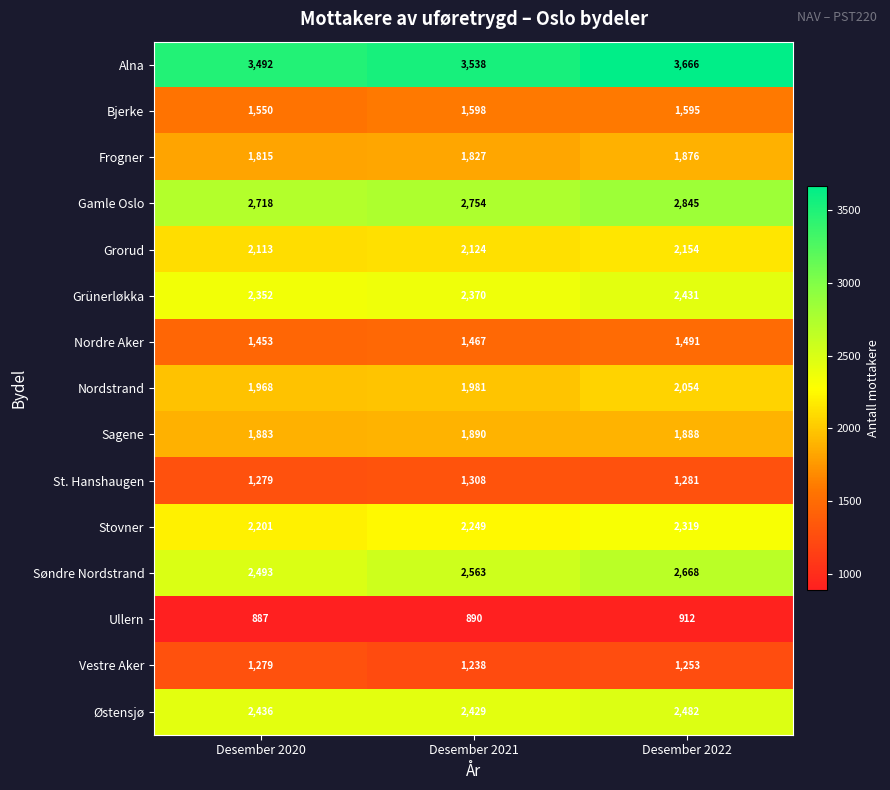

Which category has the highest value in the Frogner series?

Desember 2022